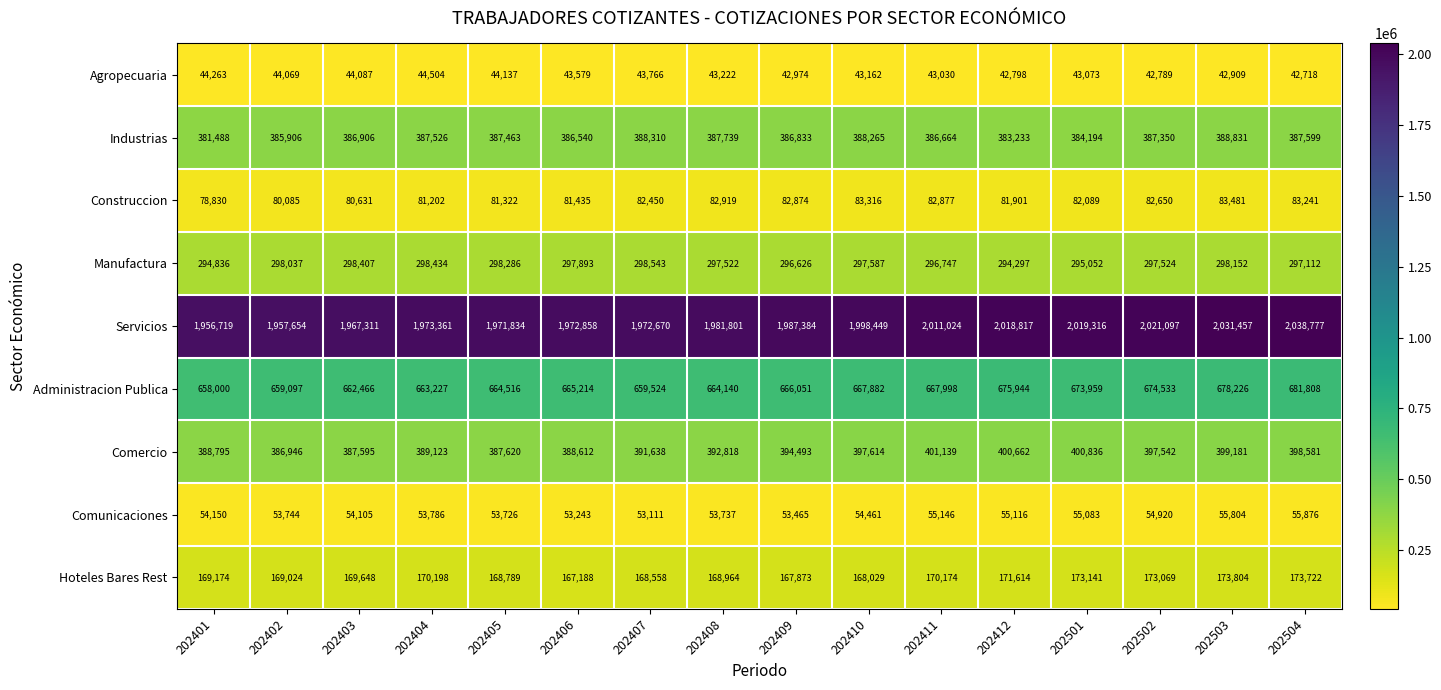

Which label corresponds to the largest value in the chart?

202504